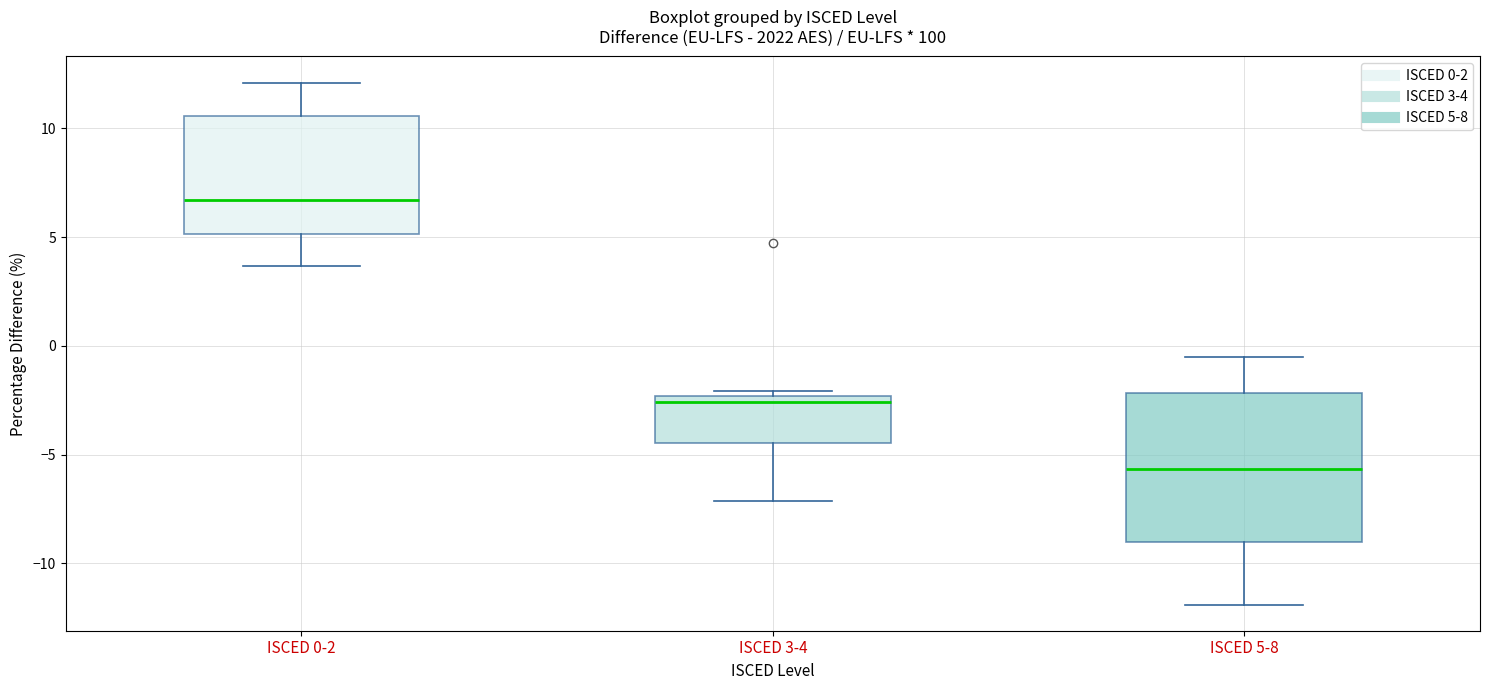

Reading left to right, transcribe this box plot: for each box, give where its median line is, the range the box spans, and where its two whiskers end, as read against the y-axis. The values are not printed on the chart, so give them approximately, as read against the axis.

ISCED 0-2: median 6.5, box 5.0 to 10.5, whiskers 3.5 to 12.0
ISCED 3-4: median -2.5 (just below the box's upper edge), box -4.5 to -2.5, whiskers -7.0 to -2.0
ISCED 5-8: median -5.5, box -9.0 to -2.0, whiskers -12.0 to -0.5